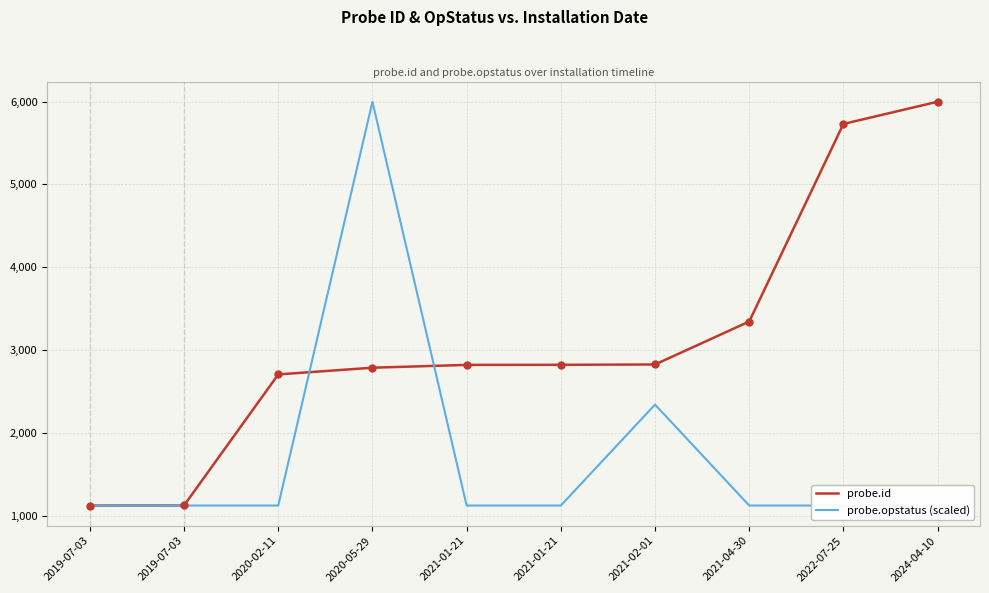

Which series has the largest Y range (max minus min)?

probe.id